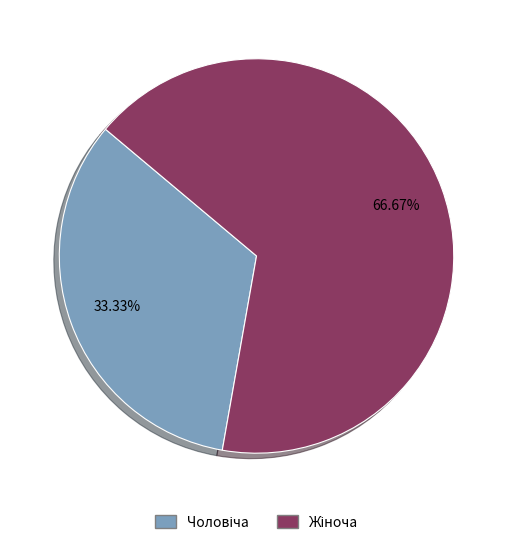

To the nearest percent, what is the average slice percentage?

50%